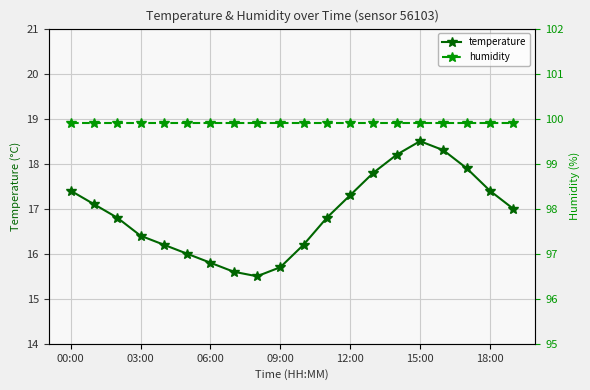

Is it true that temperature equals 15.7 at 09:00?

True